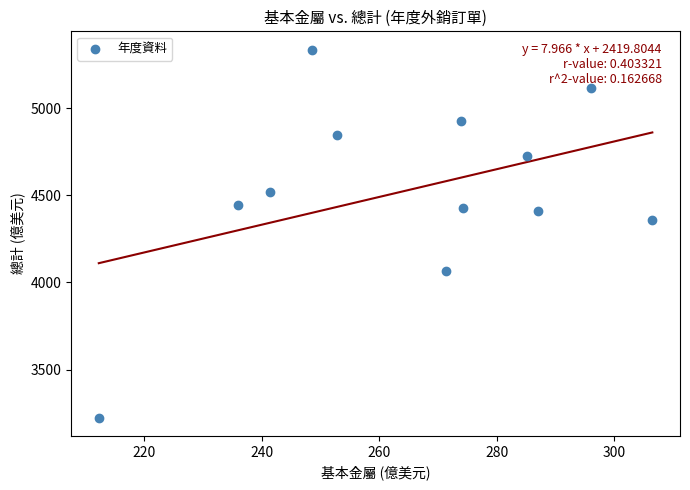

What is the range of Y values (max minus min)?

2112.3